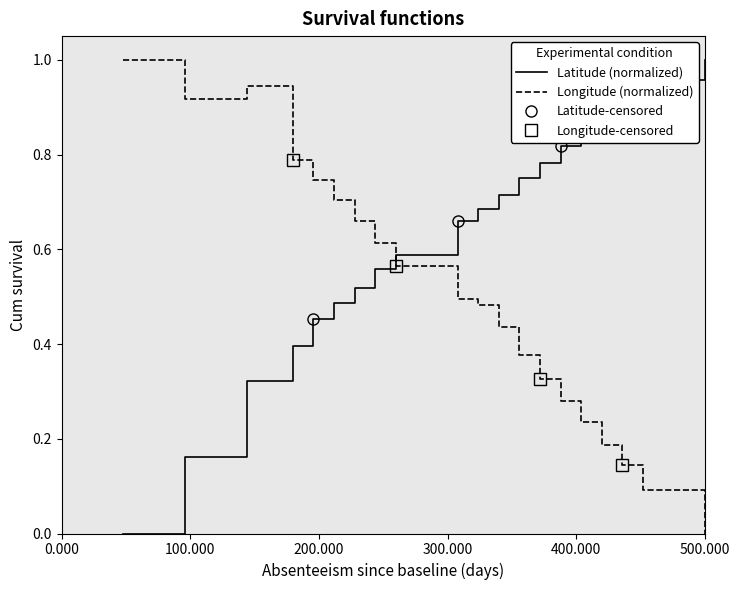

Which series ends up on top after the final intersection of Latitude and Longitude?

Latitude